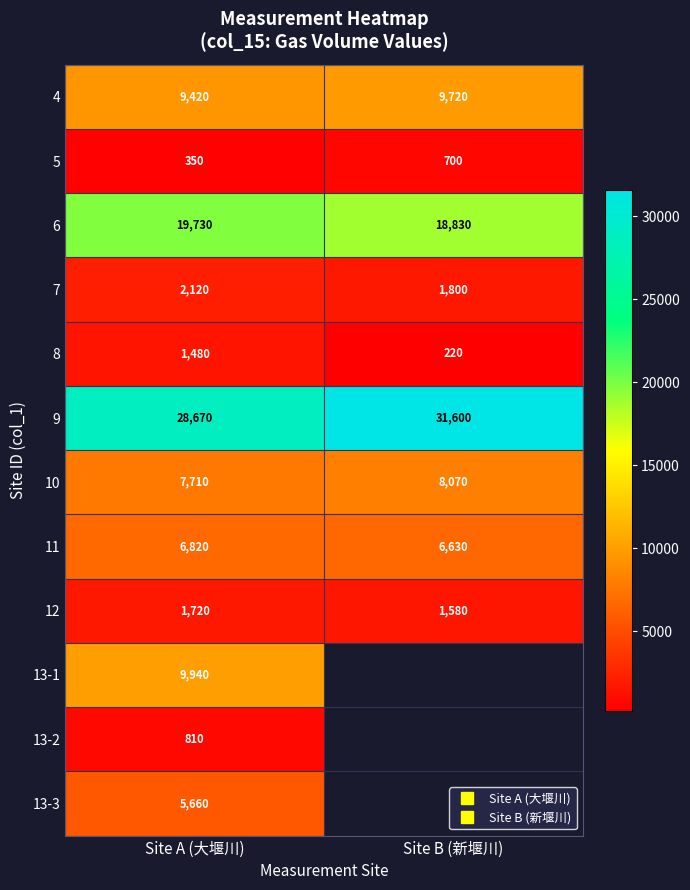

Rank the series by their maximum value, from highest to lowest.

9, 6, 13-1, 4, 10, 11, 13-3, 7, 12, 8, 13-2, 5